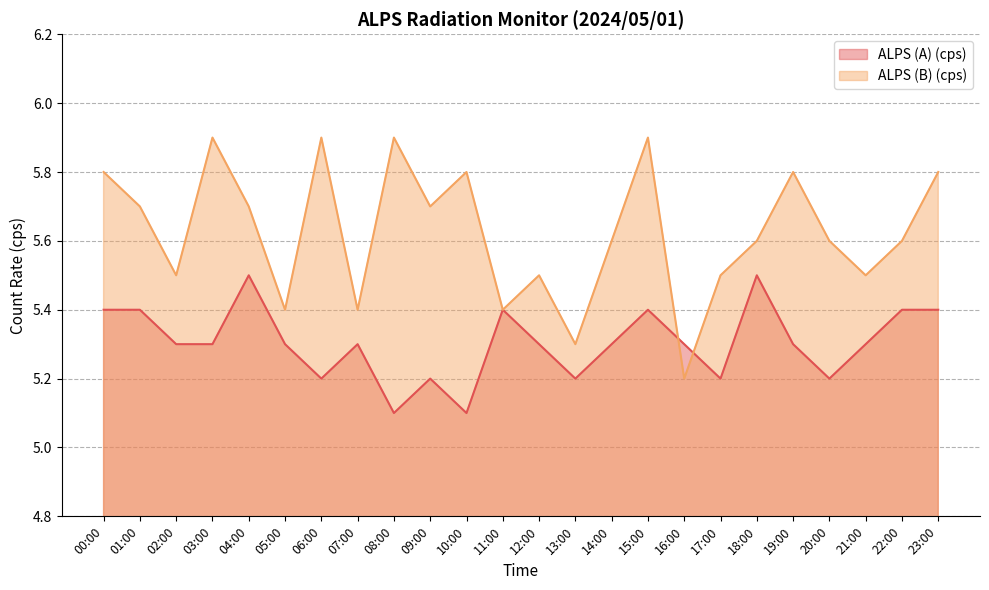

What is the label of the 11th point from the right?

13:00